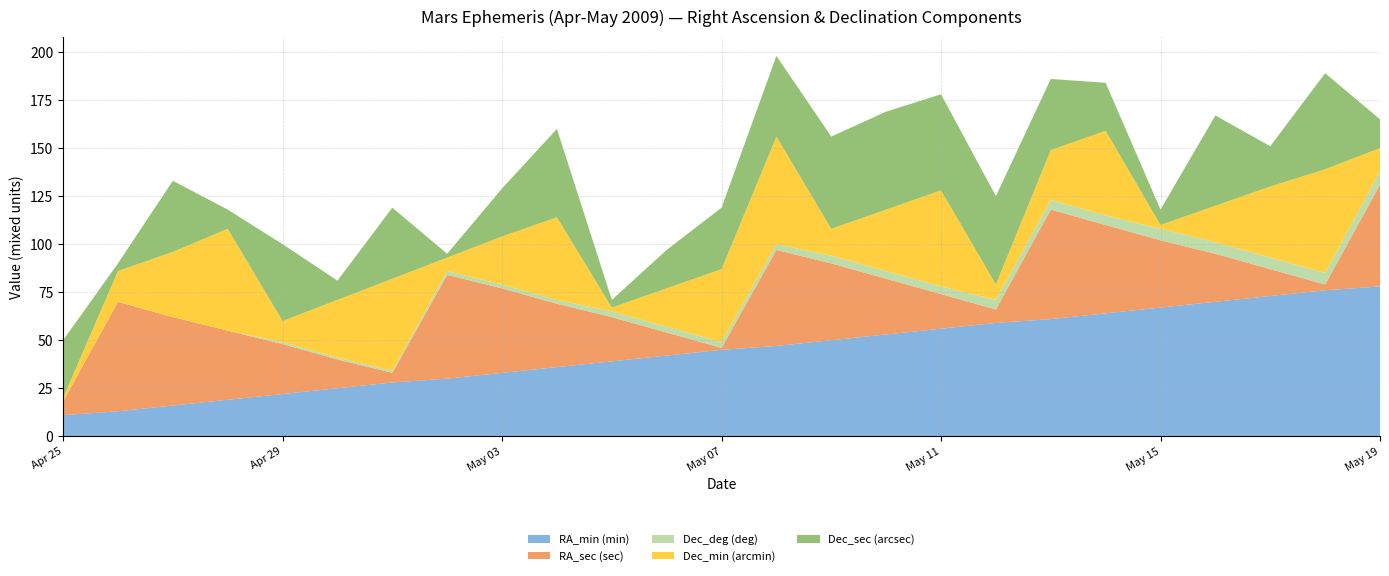

Reading right to left, extract all data points from this chart.

RA_min (min): May 19=78	May 18=76	May 17=73	May 16=70	May 15=67	May 14=64	May 13=61	May 12=59	May 11=56	May 10=53	May 09=50	May 08=47	May 07=45	May 06=42	May 05=39	May 04=36	May 03=33	May 02=30	May 01=28	Apr 30=25	Apr 29=22	Apr 28=19	Apr 27=16	Apr 26=13	Apr 25=11
RA_sec (sec): May 19=53	May 18=3	May 17=14	May 16=25	May 15=35	May 14=46	May 13=57	May 12=7	May 11=18	May 10=29	May 09=40	May 08=50	May 07=1	May 06=12	May 05=23	May 04=33	May 03=44	May 02=54	May 01=5	Apr 30=15	Apr 29=26	Apr 28=36	Apr 27=46	Apr 26=57	Apr 25=7
Dec_deg (deg): May 19=7	May 18=6	May 17=6	May 16=6	May 15=6	May 14=5	May 13=5	May 12=5	May 11=4	May 10=4	May 09=4	May 08=3	May 07=3	May 06=3	May 05=3	May 04=2	May 03=2	May 02=2	May 01=1	Apr 30=1	Apr 29=1	Apr 28=0	Apr 27=0	Apr 26=0	Apr 25=0
Dec_min (arcmin): May 19=12	May 18=54	May 17=37	May 16=19	May 15=2	May 14=44	May 13=26	May 12=8	May 11=50	May 10=32	May 09=14	May 08=56	May 07=38	May 06=20	May 05=2	May 04=43	May 03=25	May 02=7	May 01=48	Apr 30=30	Apr 29=11	Apr 28=53	Apr 27=34	Apr 26=16	Apr 25=2
Dec_sec (arcsec): May 19=15	May 18=50	May 17=21	May 16=47	May 15=8	May 14=25	May 13=37	May 12=46	May 11=50	May 10=51	May 09=48	May 08=42	May 07=32	May 06=20	May 05=4	May 04=46	May 03=25	May 02=2	May 01=37	Apr 30=10	Apr 29=40	Apr 28=10	Apr 27=37	Apr 26=4	Apr 25=30